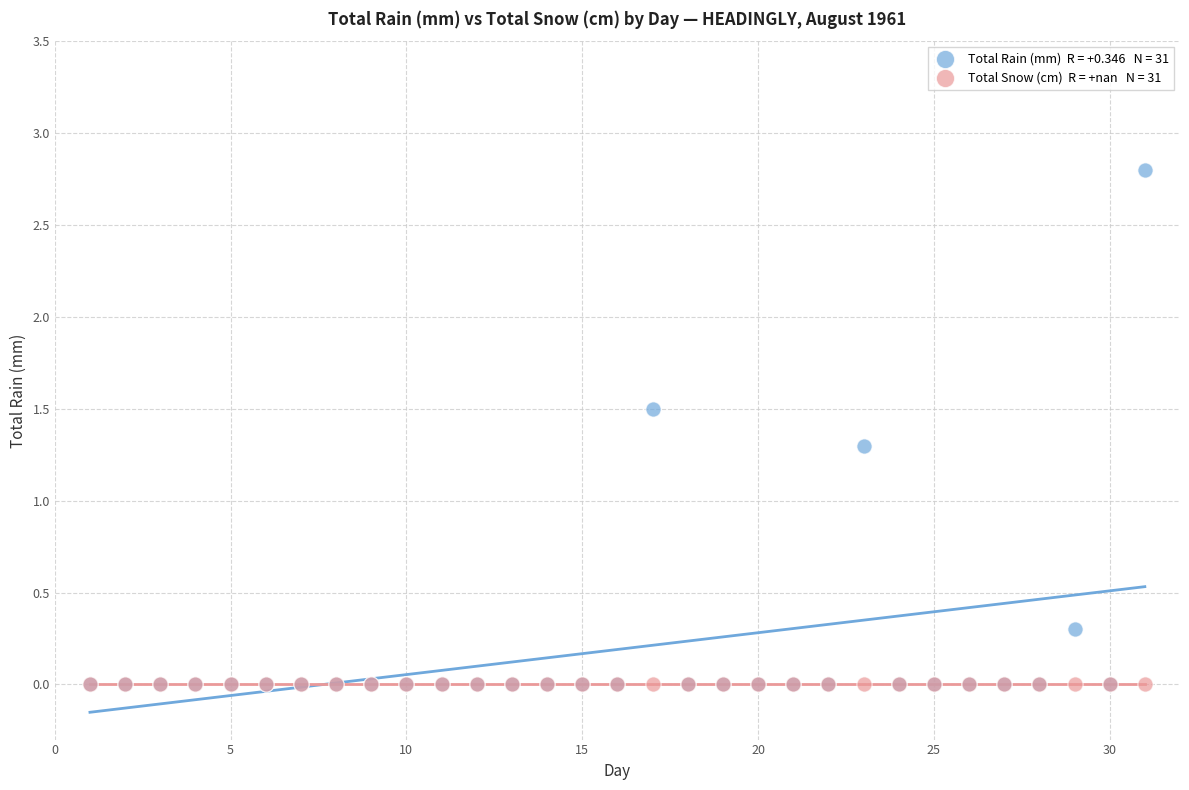

Across all series, what Y value is closest to 1?

1.3